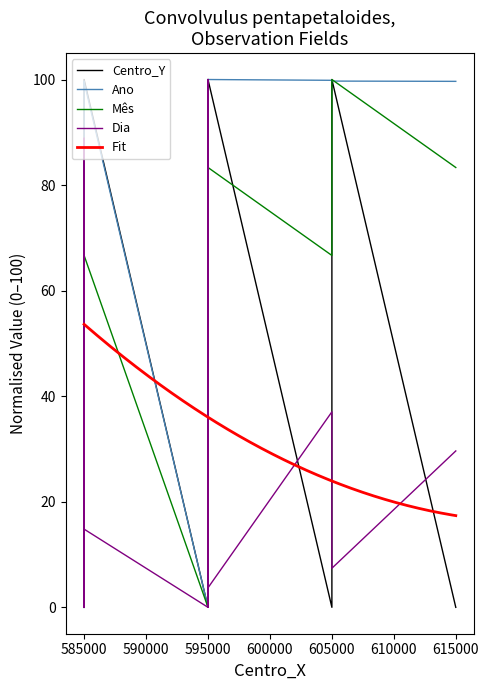

How many times do Ano and Dia cross each other?

2